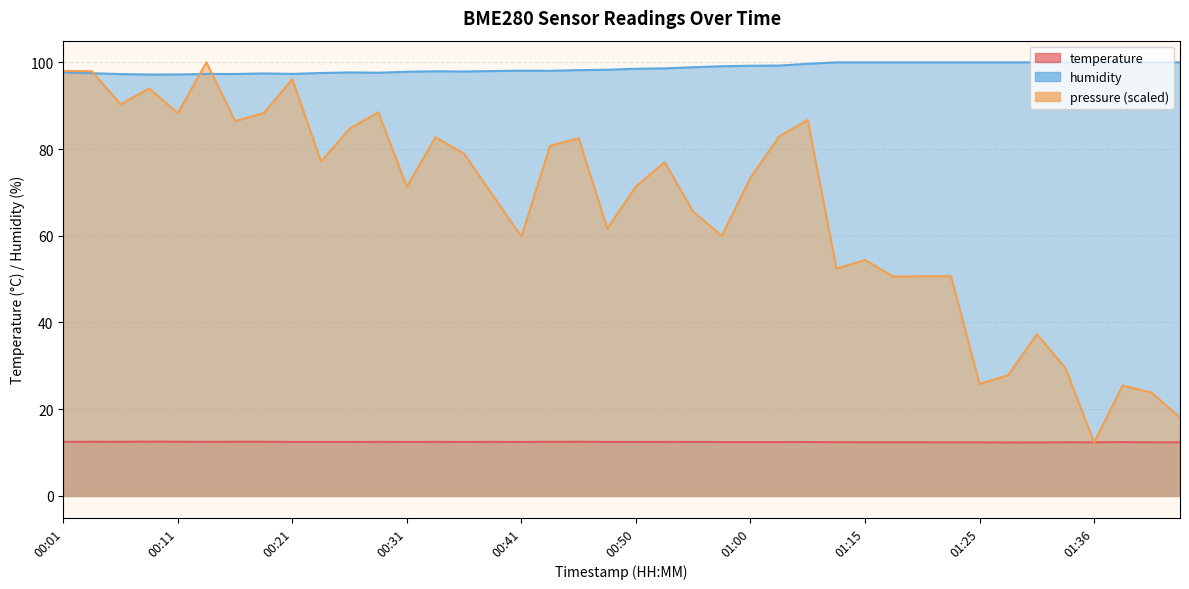

What is the smallest value displayed?

12.3